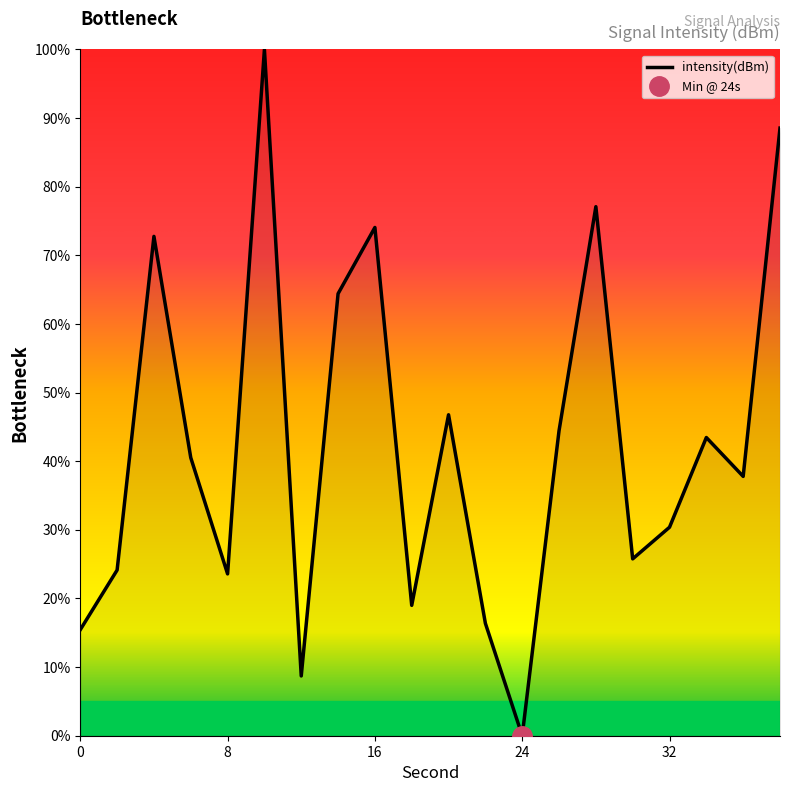

What is the value of the 16th point from the left?

25.8